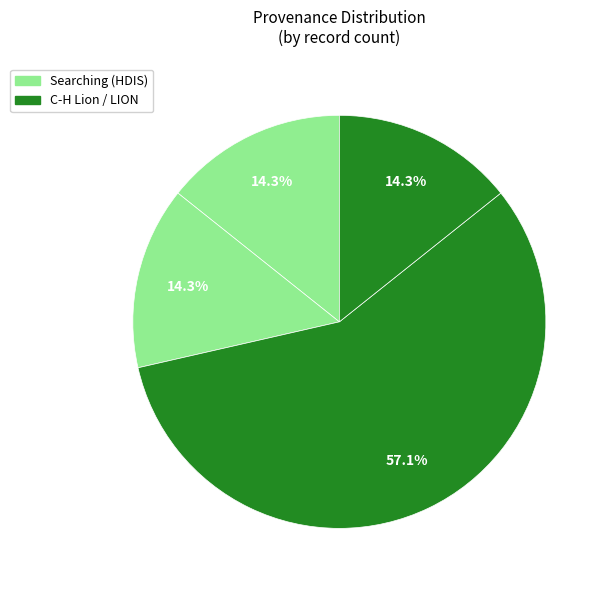

Count the number of slices in the pie.

4